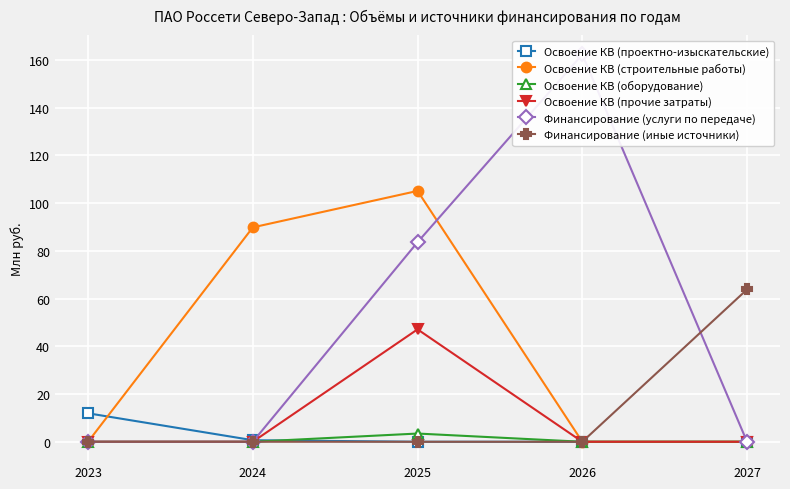

Between 2023 and 2027, which series saw the biggest shift?

Финансирование (иные источники)